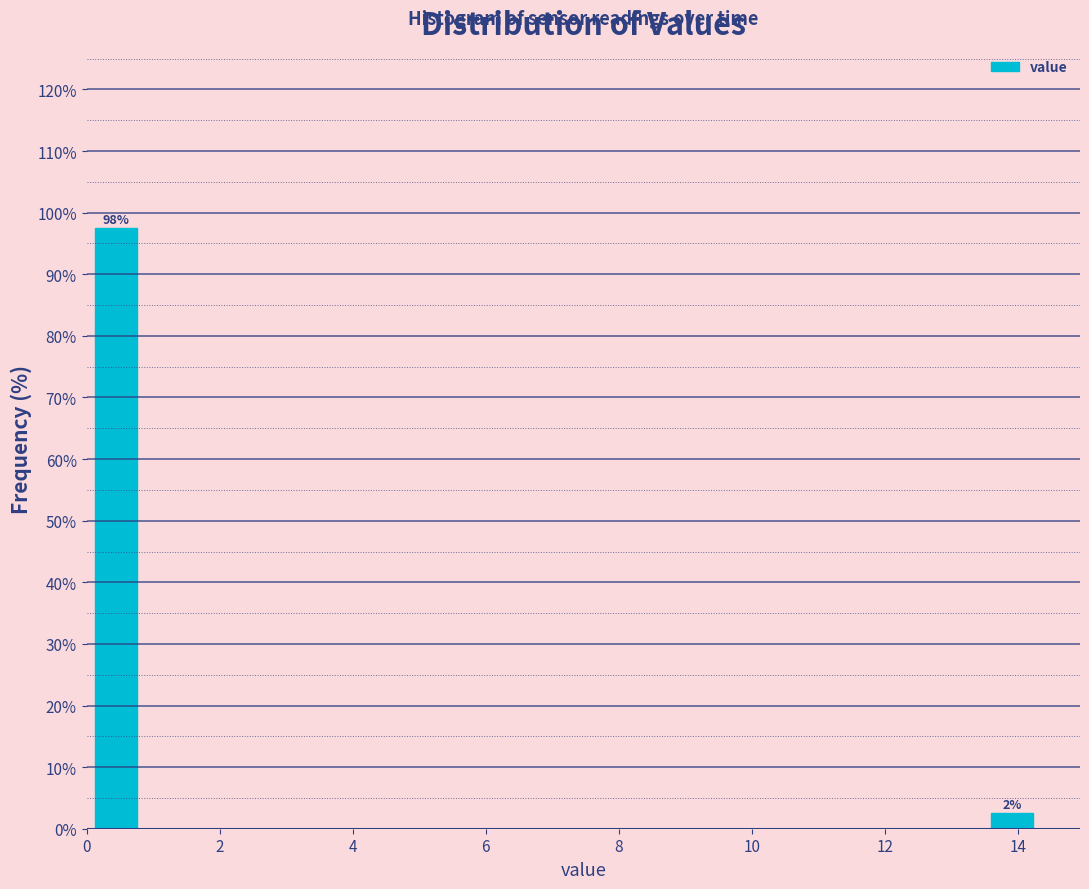

Around what value on the x-axis is the tallest bar? Give the approximate position of its centre, as read against the axis.

0.4